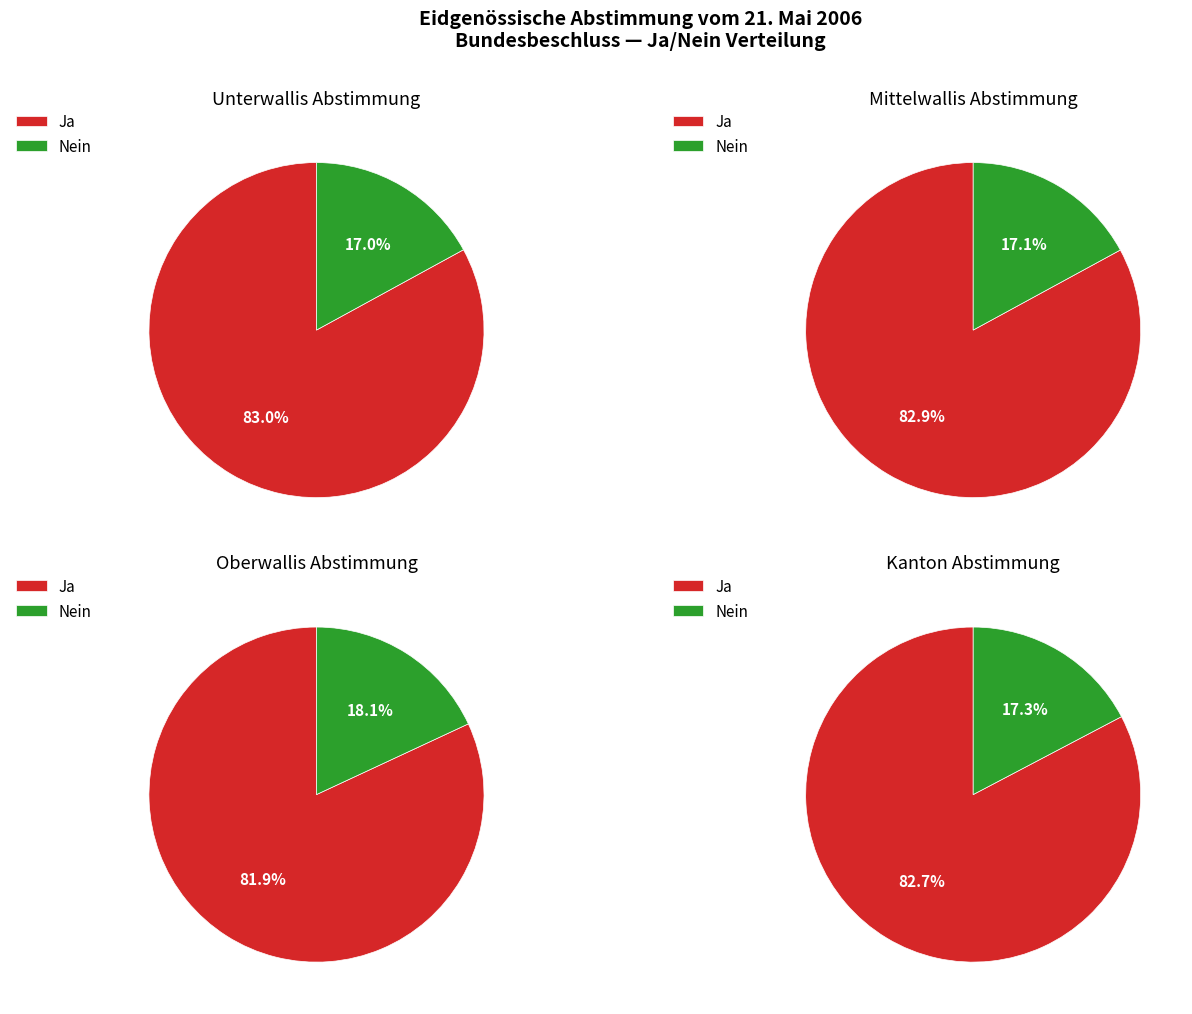

Between Ja and Nein, which series saw the biggest shift?

Kanton